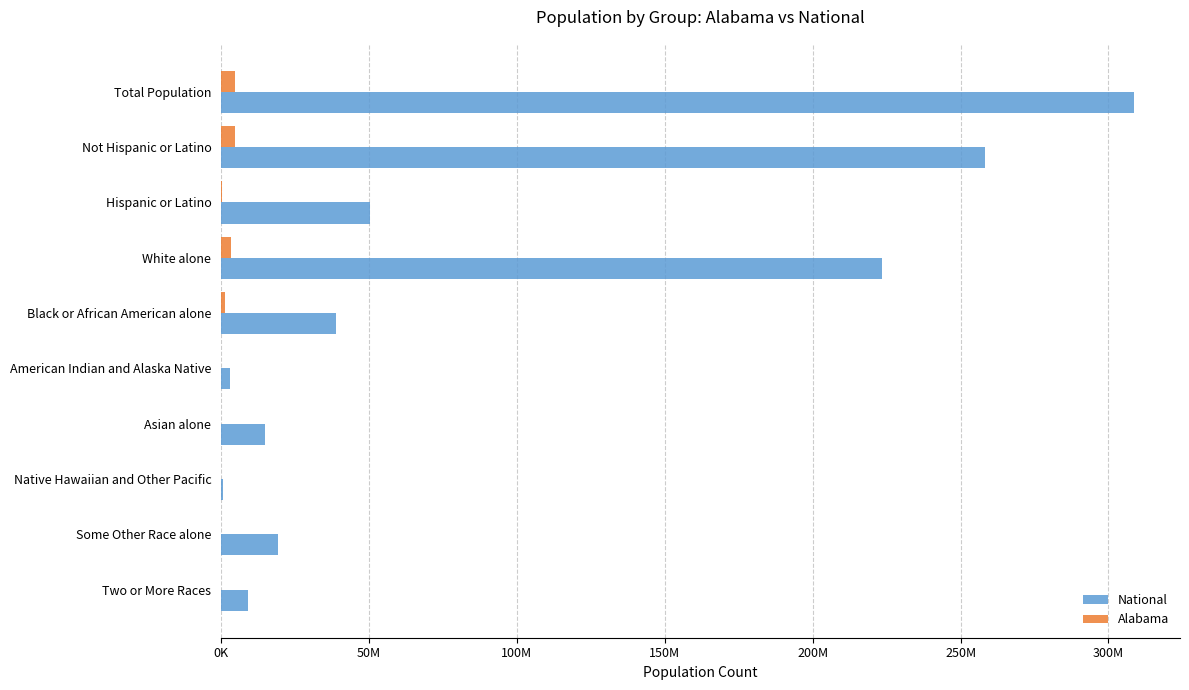

What are all the series names shown in the legend?

National, Alabama